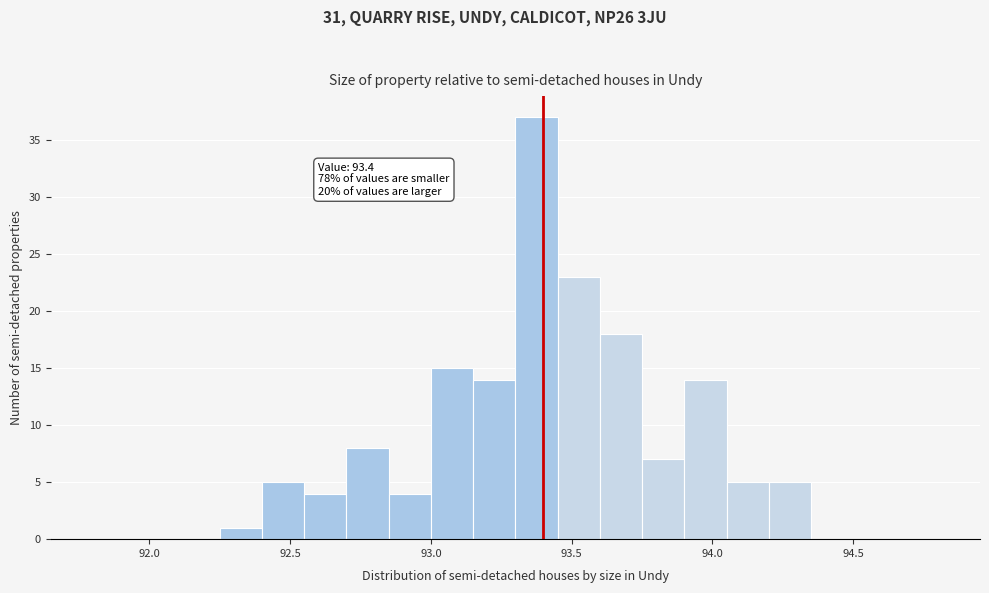

Read against the x-axis, roughly where is the centre of the tallest bar?

93.40